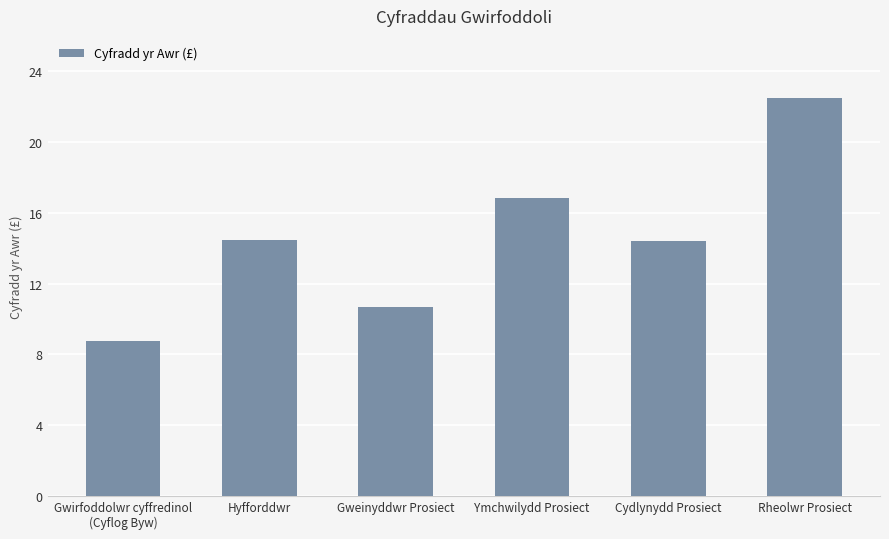

At which category does the chart reach its peak across all series?

Rheolwr Prosiect